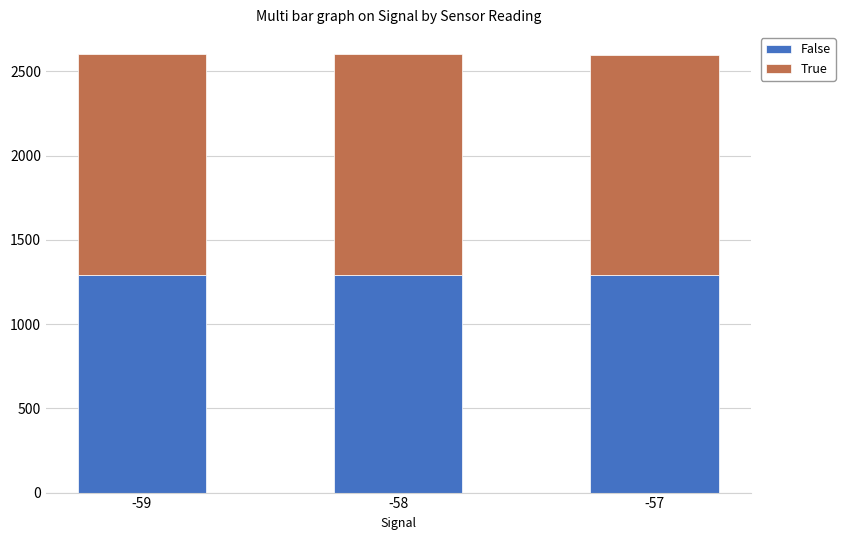

Is it true that False equals 1289 at -57?

True